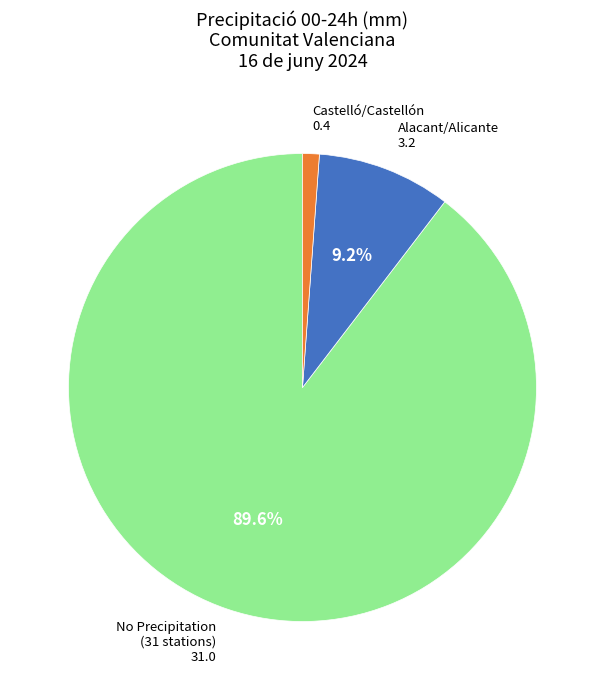

Is there any slice that represents more than half of the pie?

Yes